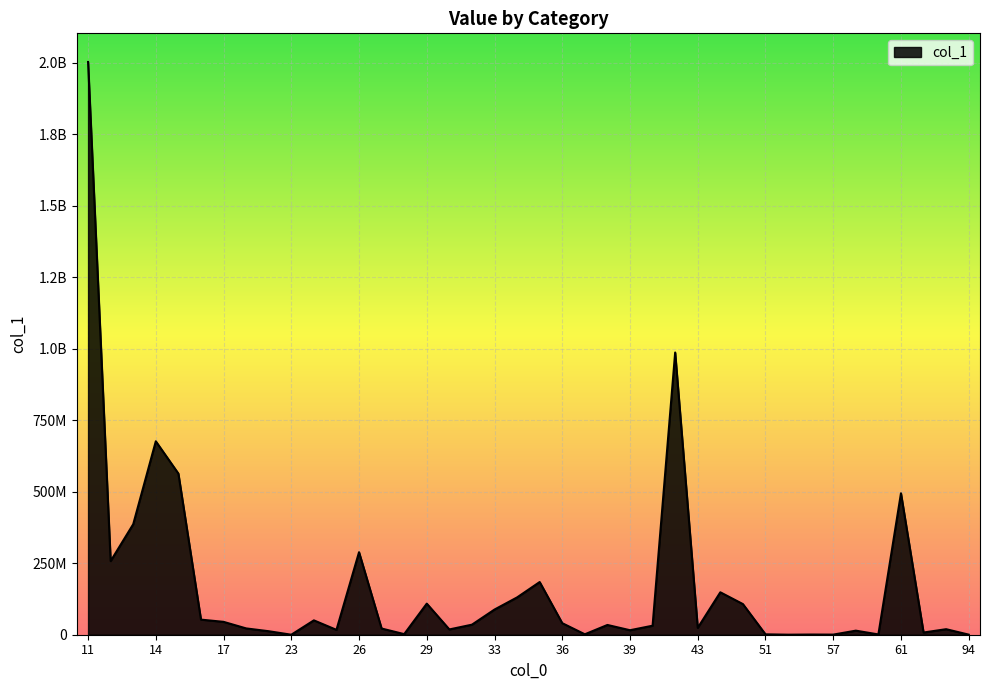

How many interior local peaks (higher than both neighbors) does the data have?

12